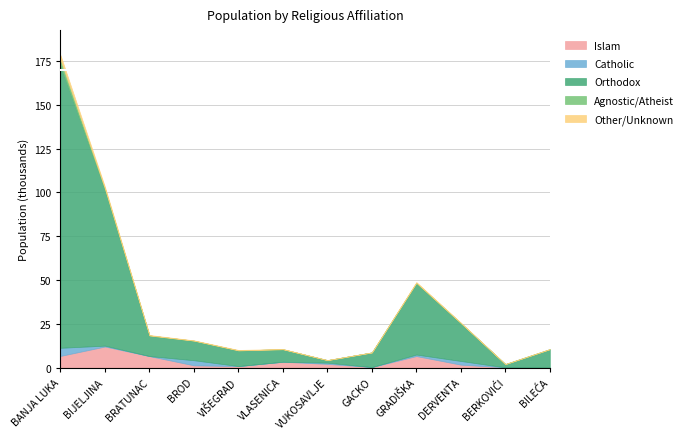

True or false: Agnostic/Atheist and Catholic cross at least once.

False